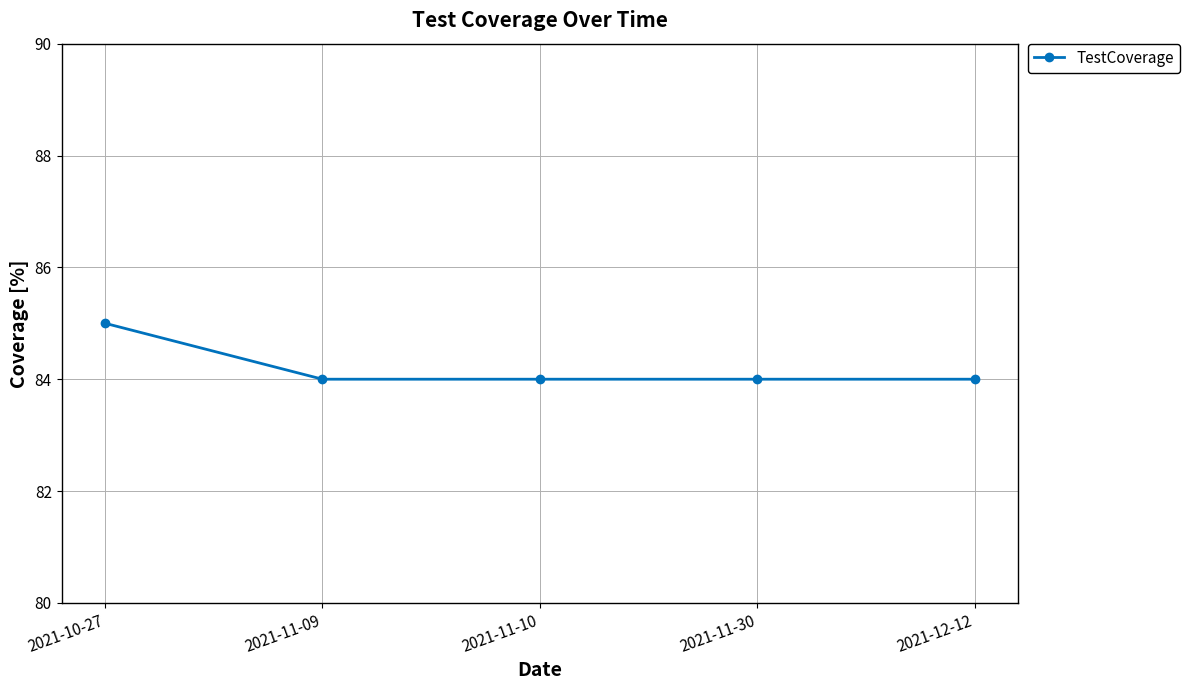

Which has a higher value, 2021-12-12 or 2021-10-27?

2021-10-27